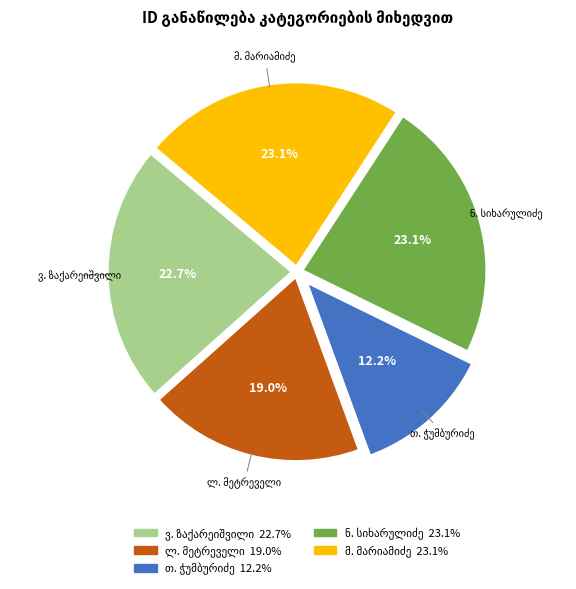

How many segments does this pie chart have?

5